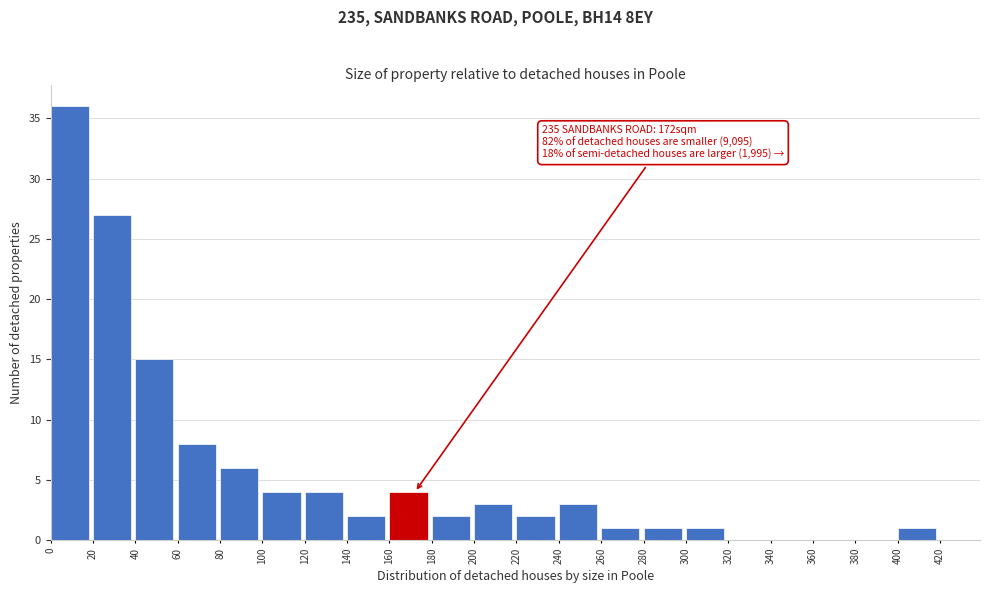

Over which range of the x-axis is the bar tallest?

0 to 20